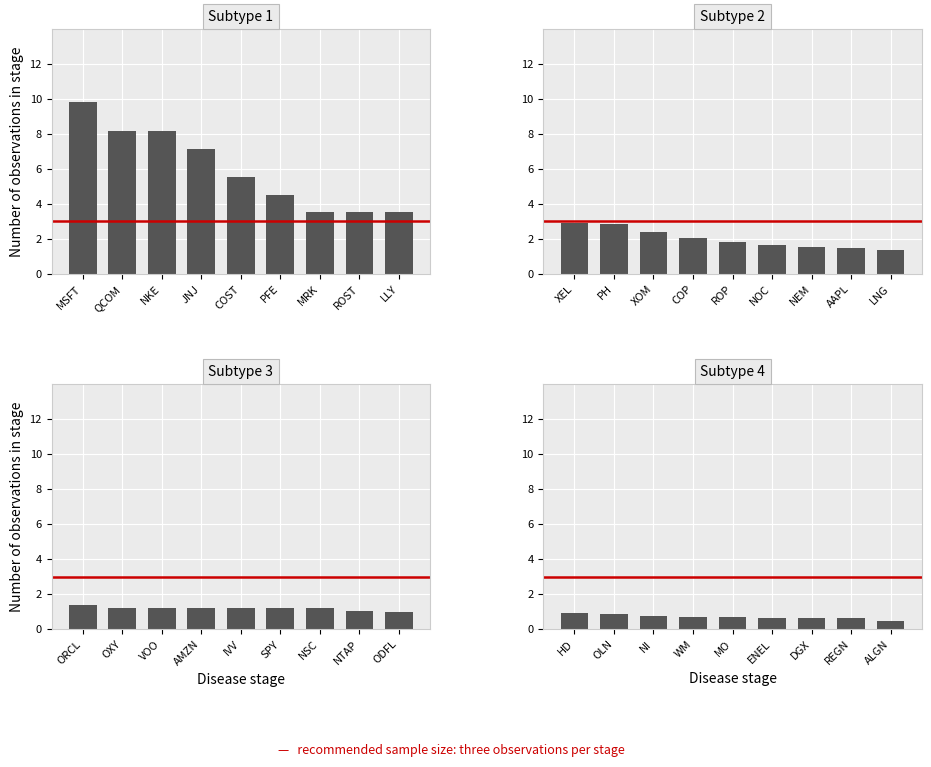

At which category does the chart reach its peak across all series?

MSFT